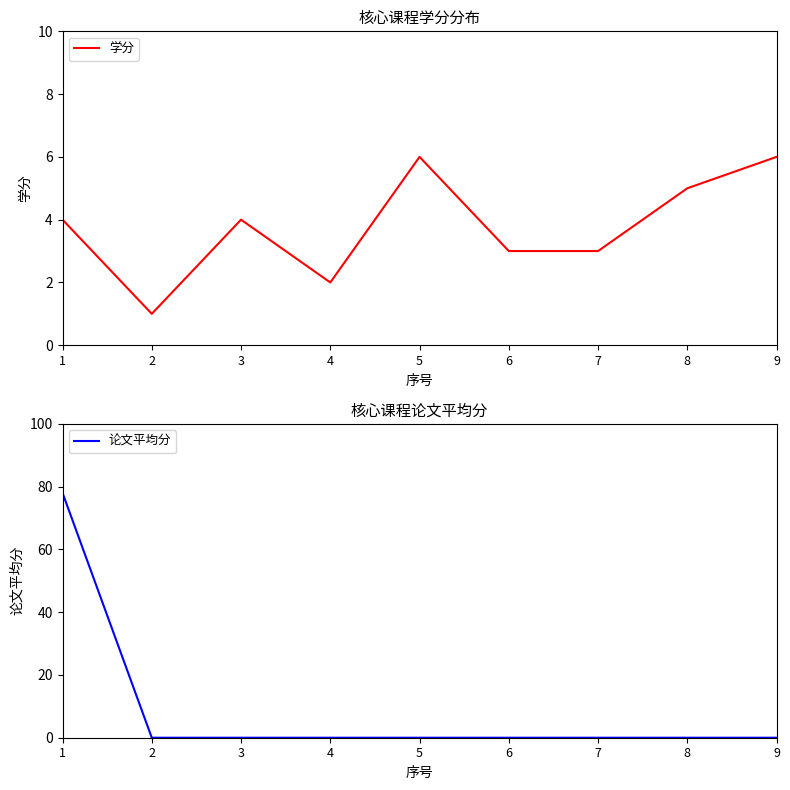

True or false: 论文平均分 has more than 2 interior local peaks.

False